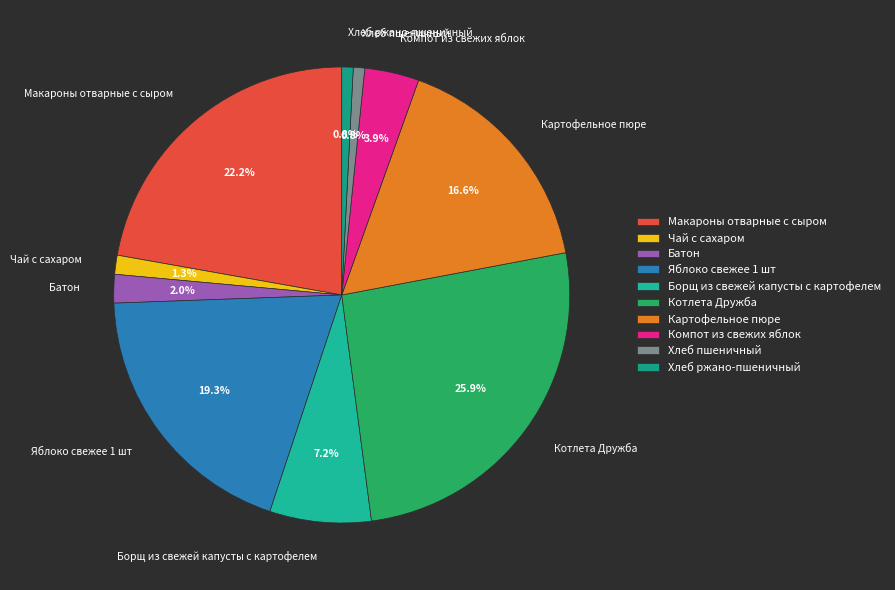

Count the number of slices in the pie.

10